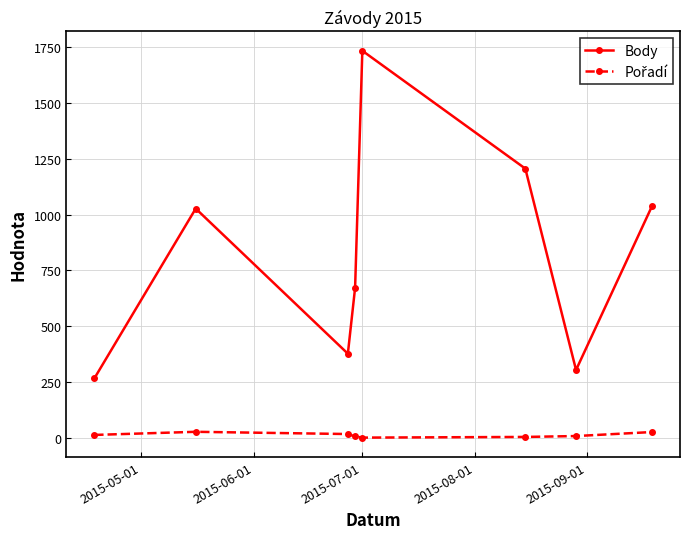

Which series has the largest total across all categories?

Body